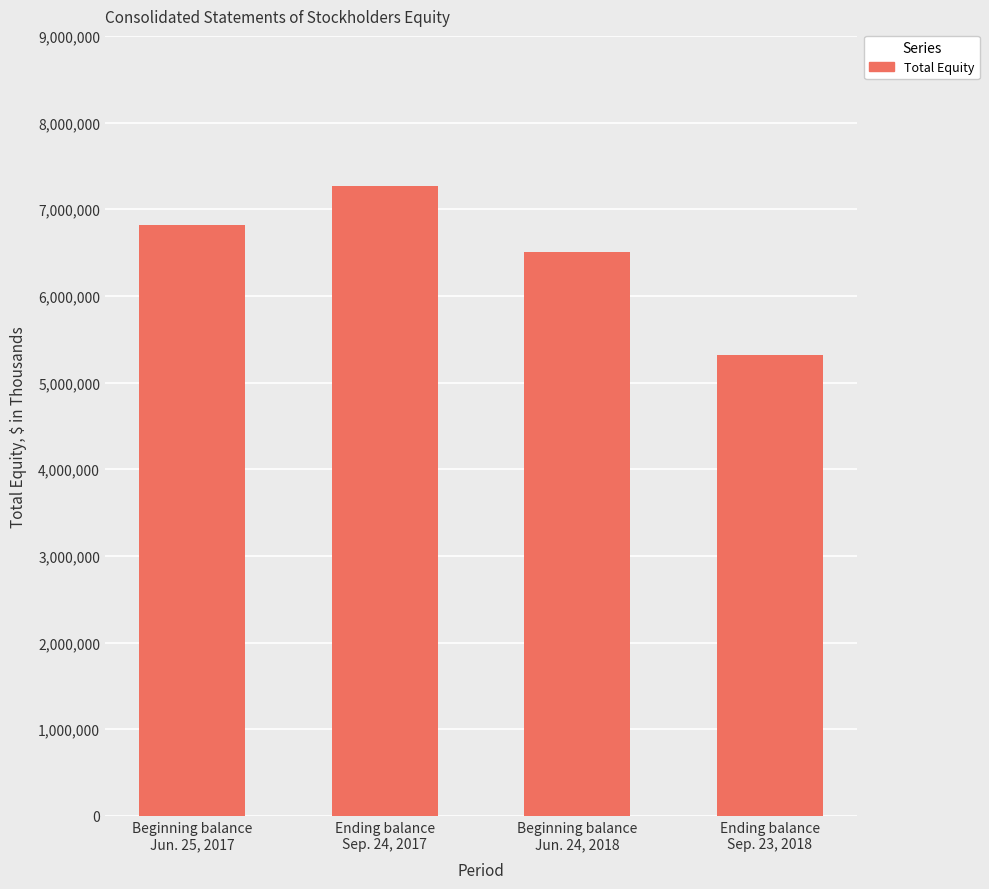

Which has a higher value, Ending balance
Sep. 24, 2017 or Ending balance
Sep. 23, 2018?

Ending balance
Sep. 24, 2017